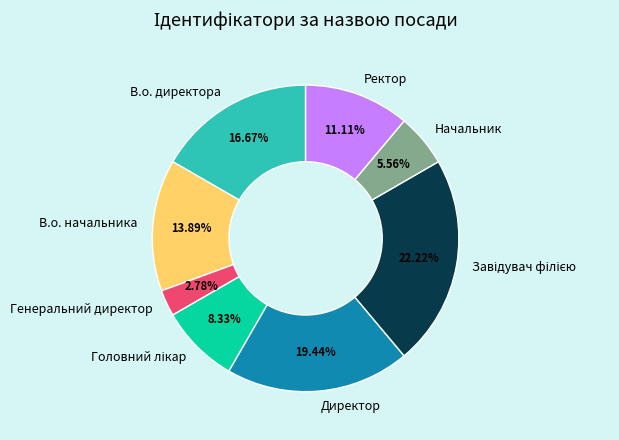

Approximately how many times larger is the value at В.о. директора compared to Генеральний директор?

6.0